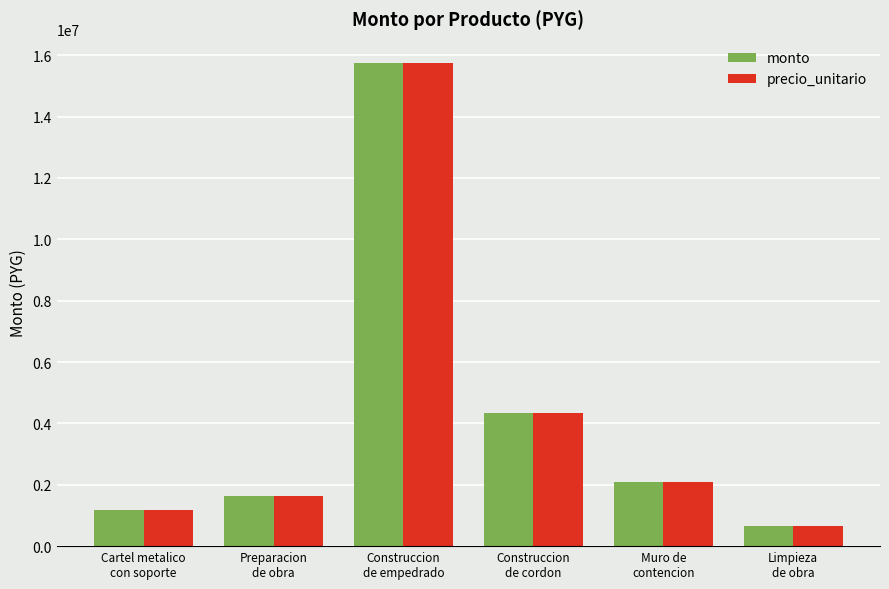

Does the chart contain stacked bars?

No